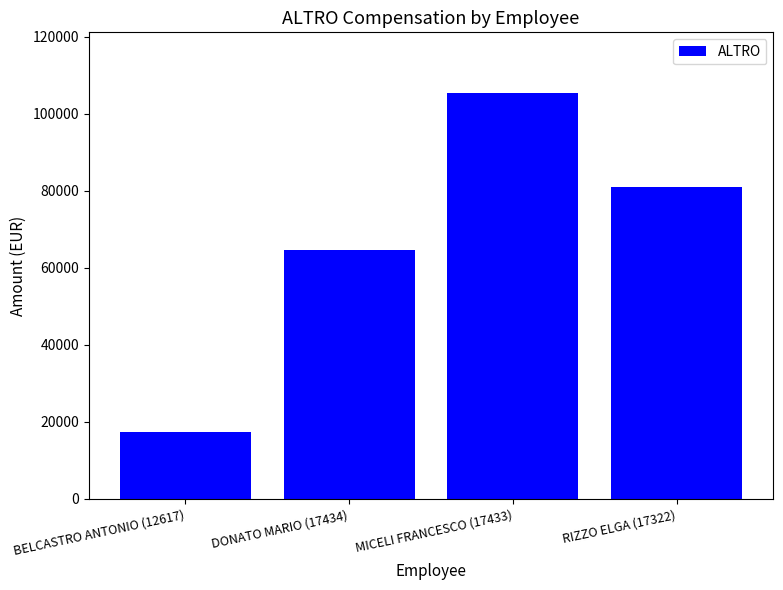

The chart shows a value of 4534.2 at BELCASTRO ANTONIO (12617). True or false?

False